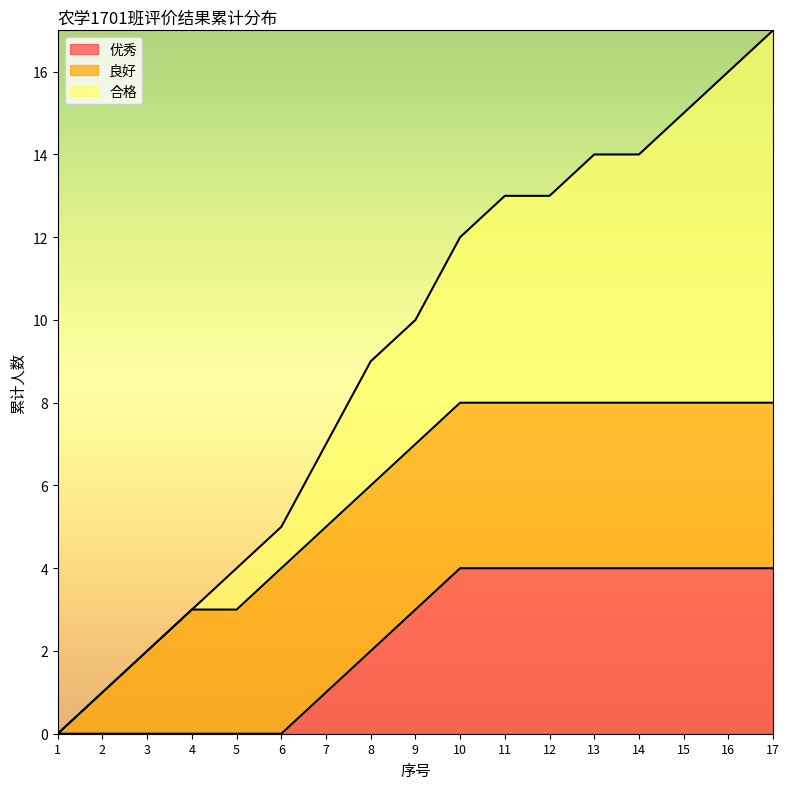

Which series has the largest total across all categories?

合格